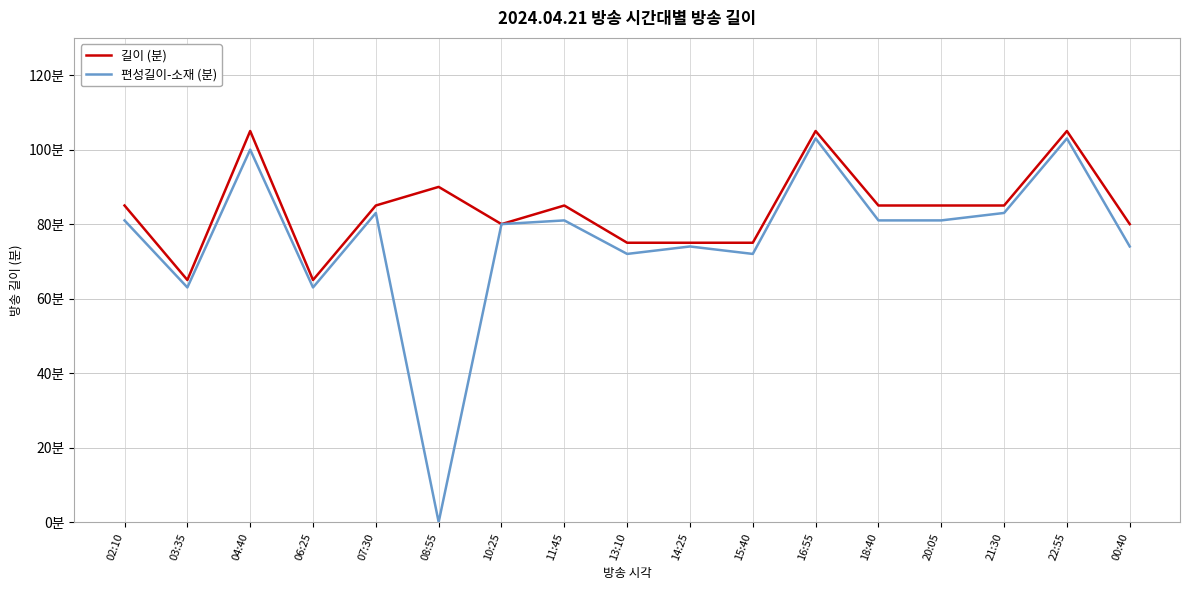

Does the chart display data point markers on the line(s)?

No